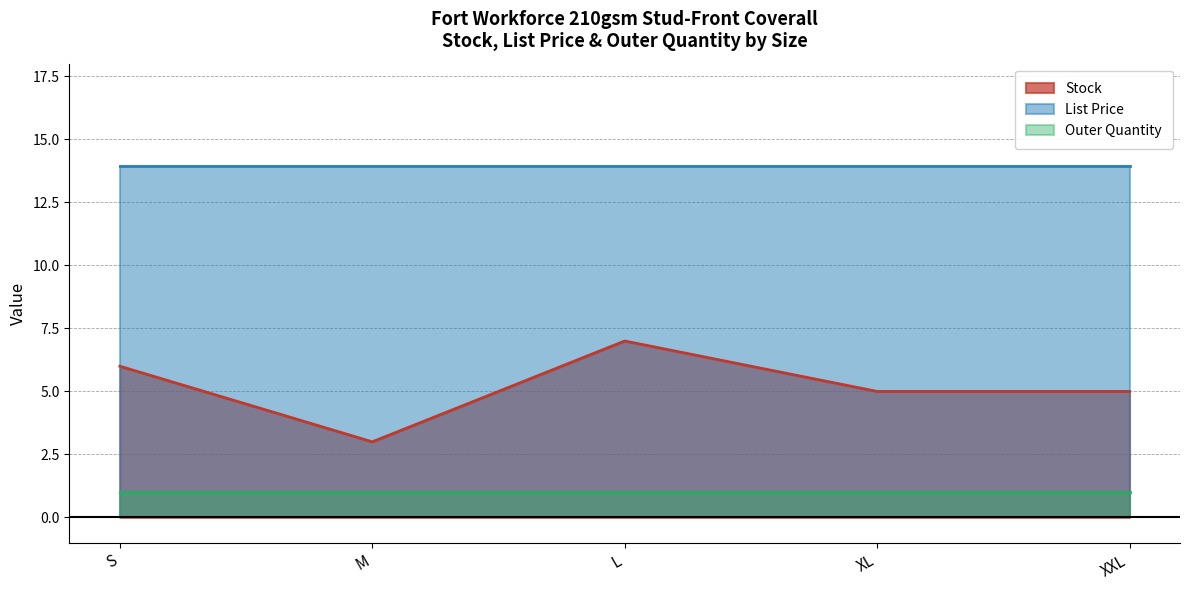

What is the label of the 2nd point from the right?

XL